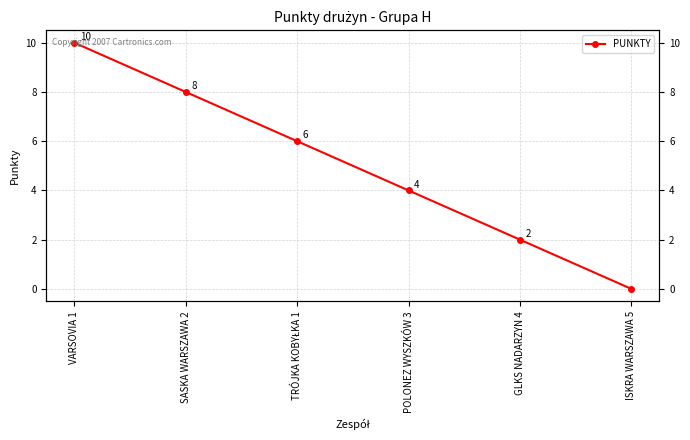

The chart shows a value of 4 at POLONEZ WYSZKÓW 3. True or false?

True